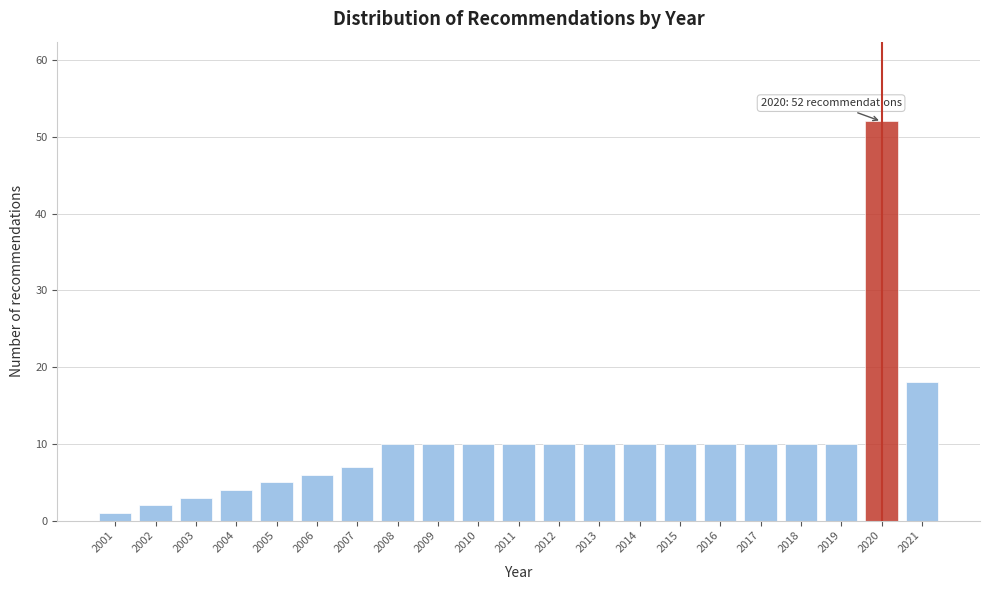

Reading left to right, transcribe all the data shown in this chart.

1	2	3	4	5	6	7	10	10	10	10	10	10	10	10	10	10	10	10	52	18